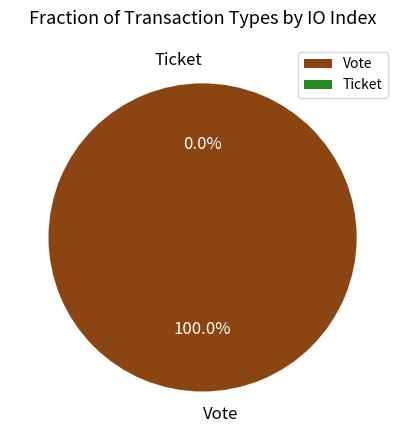

How many slices are in this pie chart?

2